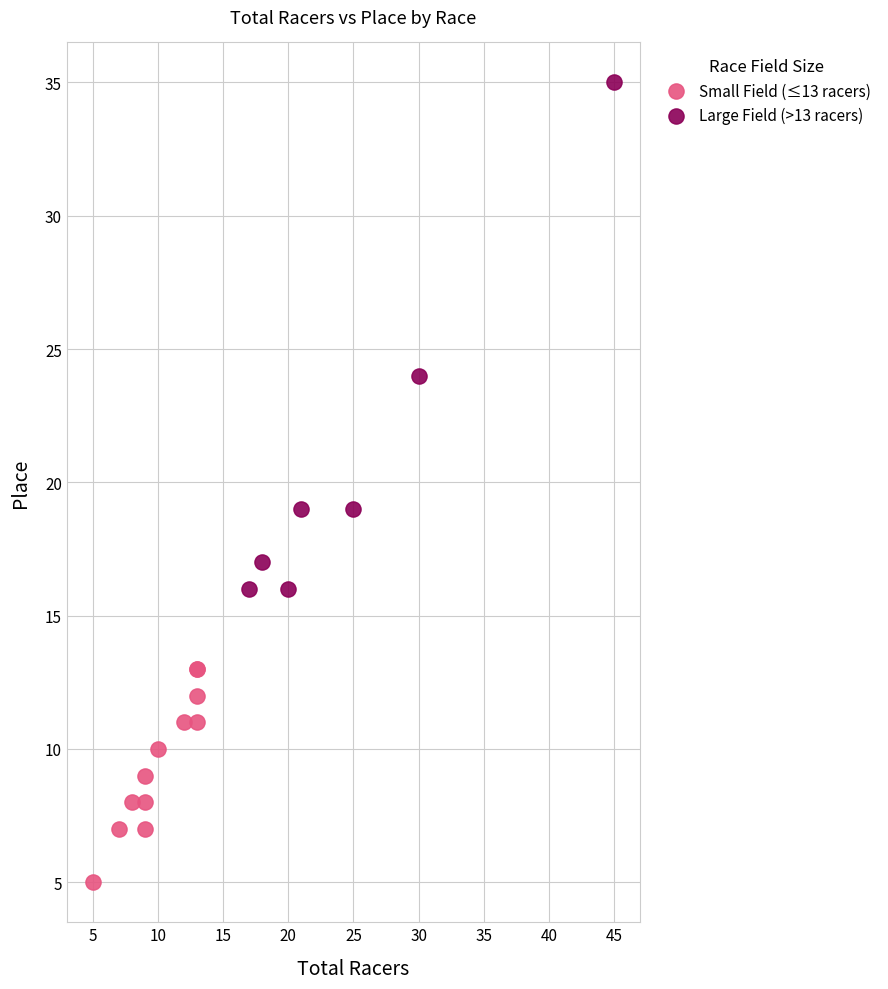

Which series has the largest Y range (max minus min)?

Large Field (>13 racers)